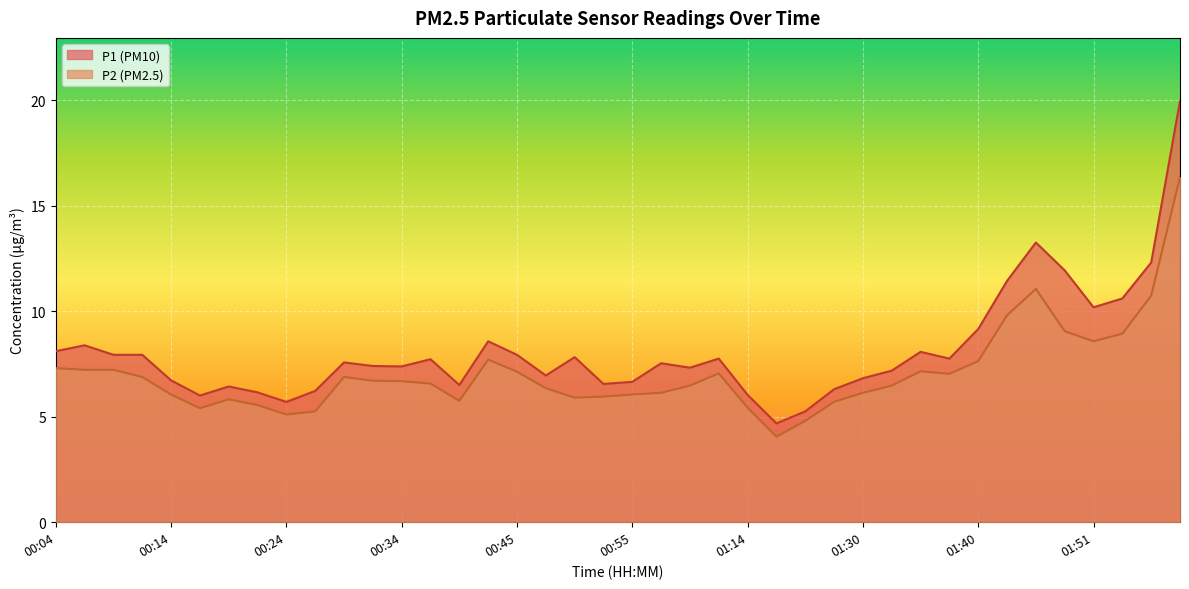

At which label does P2 first exceed 6?

00:04